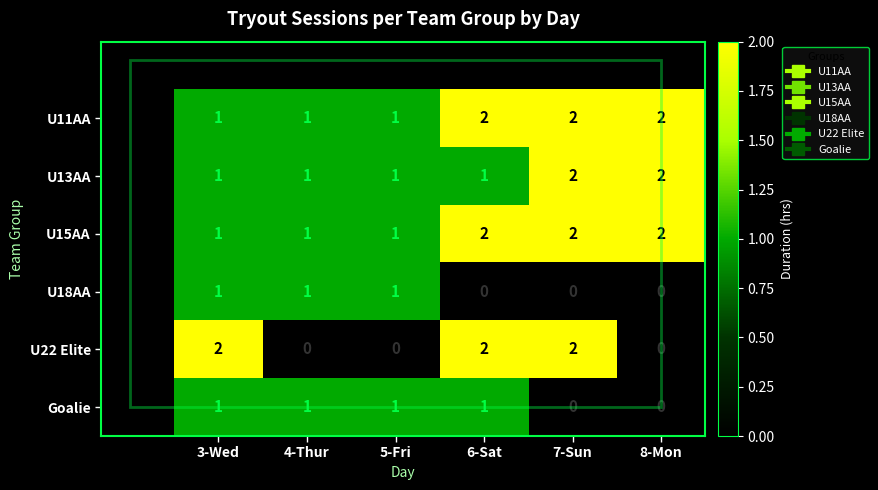

How many U15AA values are between 1 and 2?

6